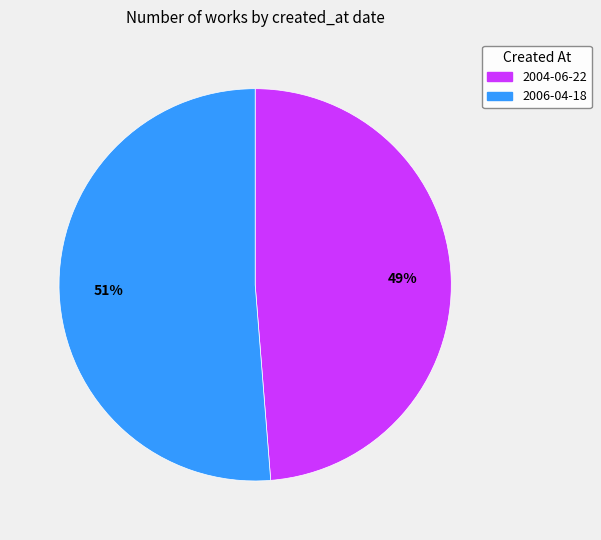

Does 2004-06-22 account for over 50% of the chart?

No